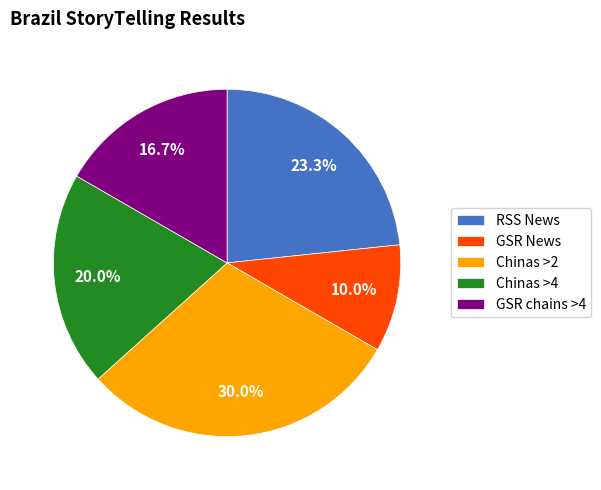

Is the sum of Chinas >4 and GSR News greater than half?

No